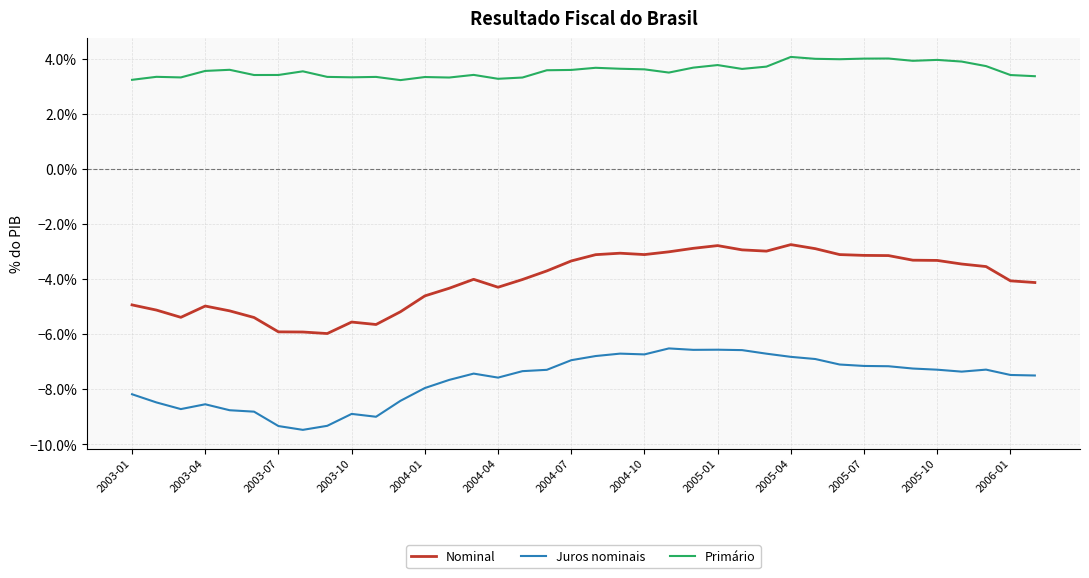

What are all the series names shown in the legend?

Nominal, Juros nominais, Primário